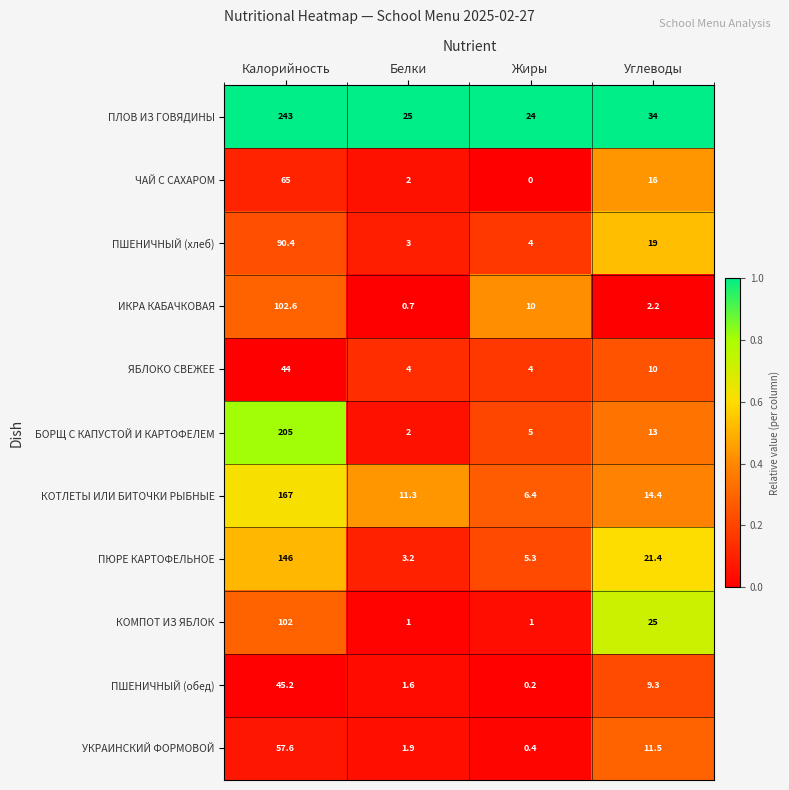

Is it true that КОМПОТ ИЗ ЯБЛОК equals 102.0 at Калорийность?

True